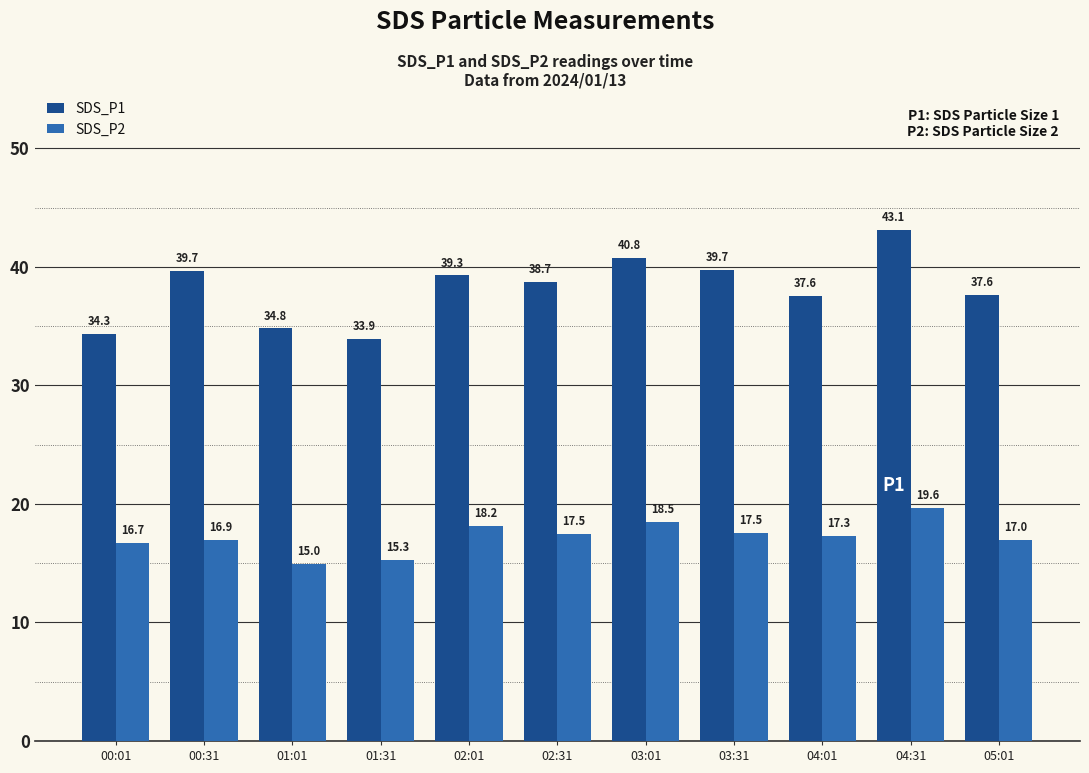

Which series has the largest range (max minus min)?

SDS_P1